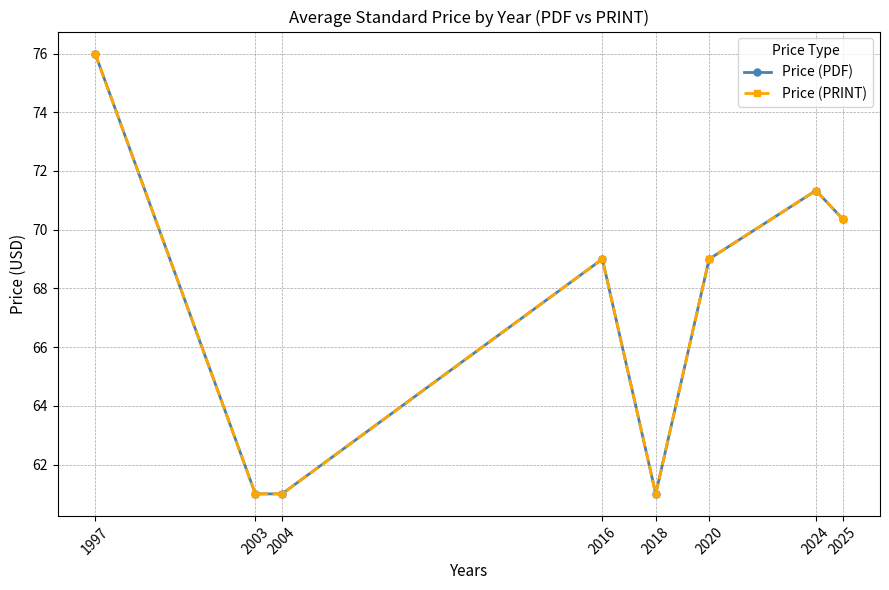

The value of Price (PRINT) at 2004 is 61.0. True or false?

True